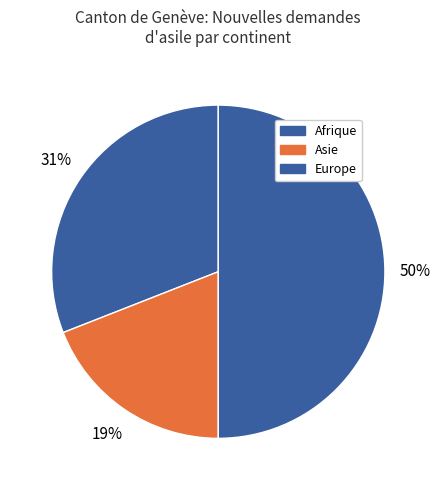

How many slices are in this pie chart?

3